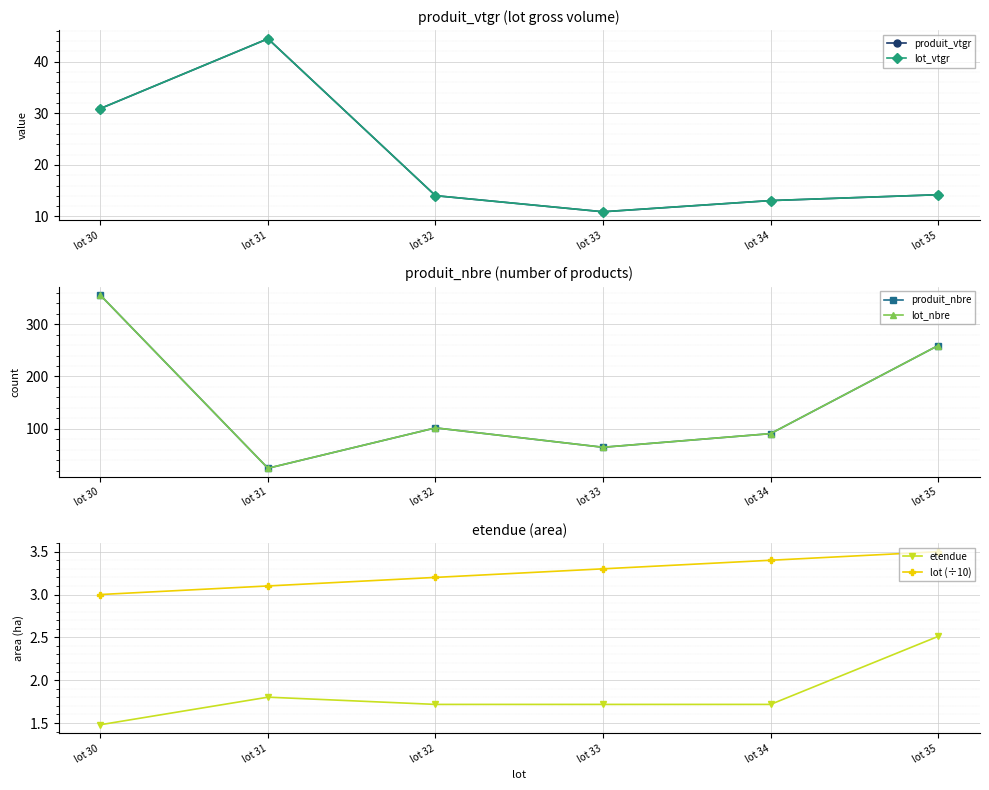

At how many categories does at least one series exceed 120?

2